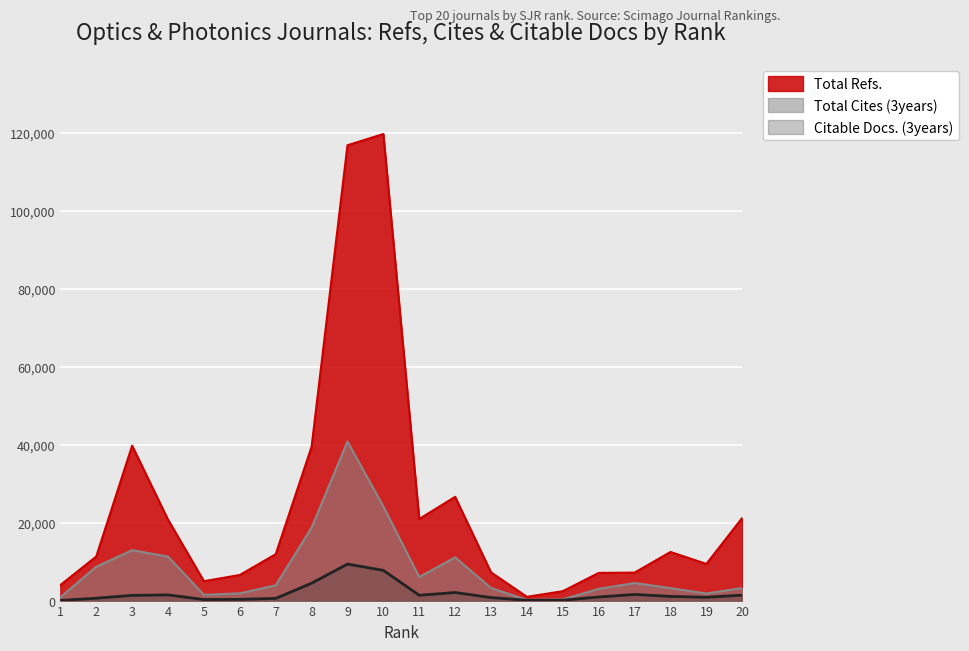

Which series has the widest spread of values?

Total Refs.